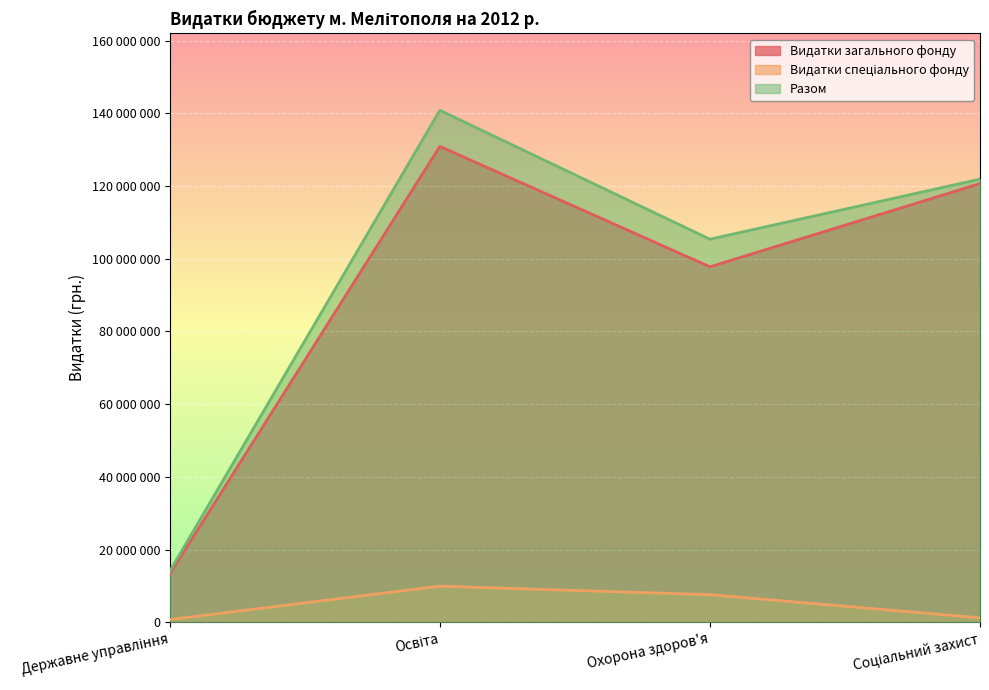

Which category has the lowest value in the Видатки загального фонду series?

Державне управління